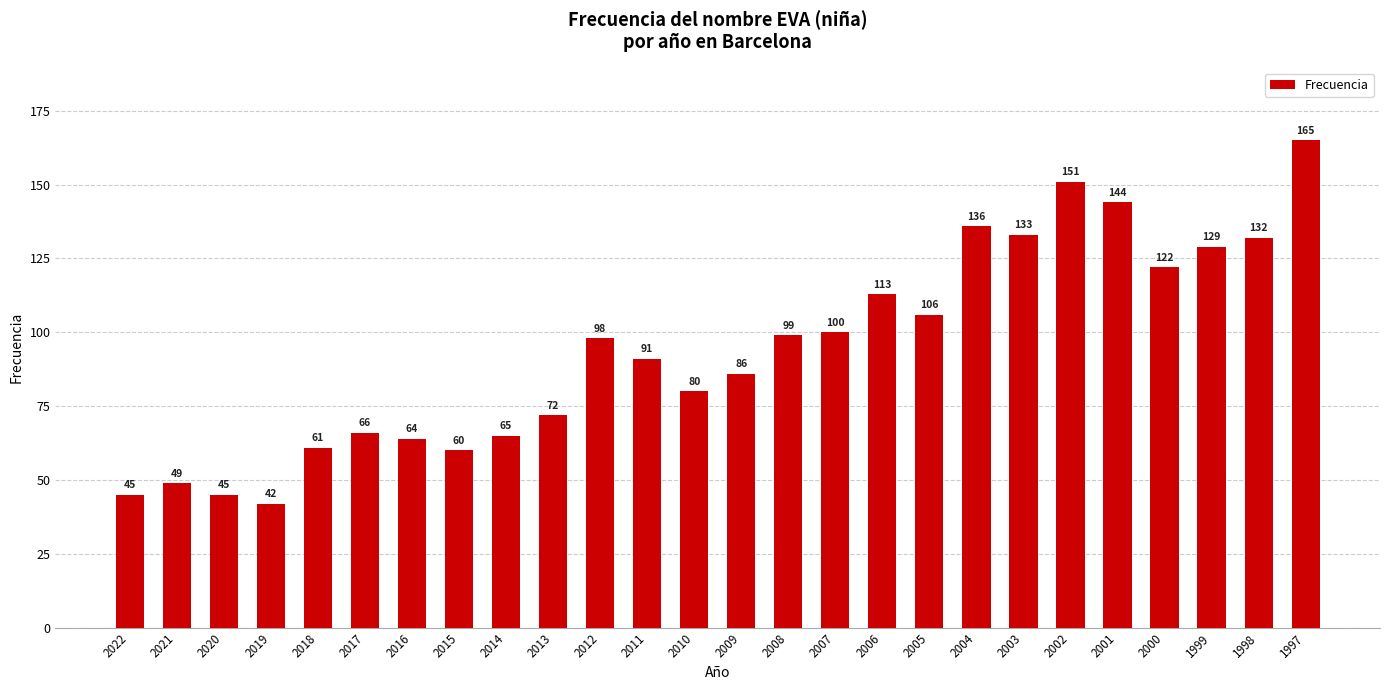

How many data points are less than 98?

13